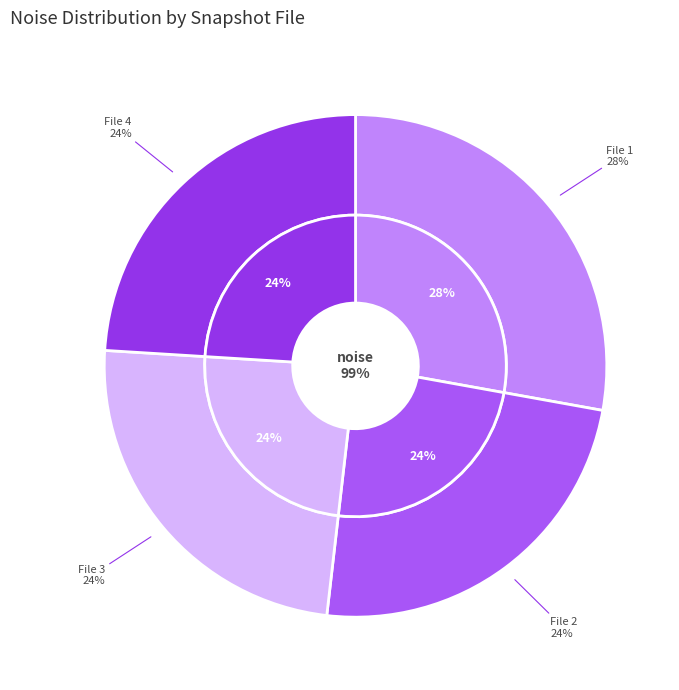

How many segments does this pie chart have?

4